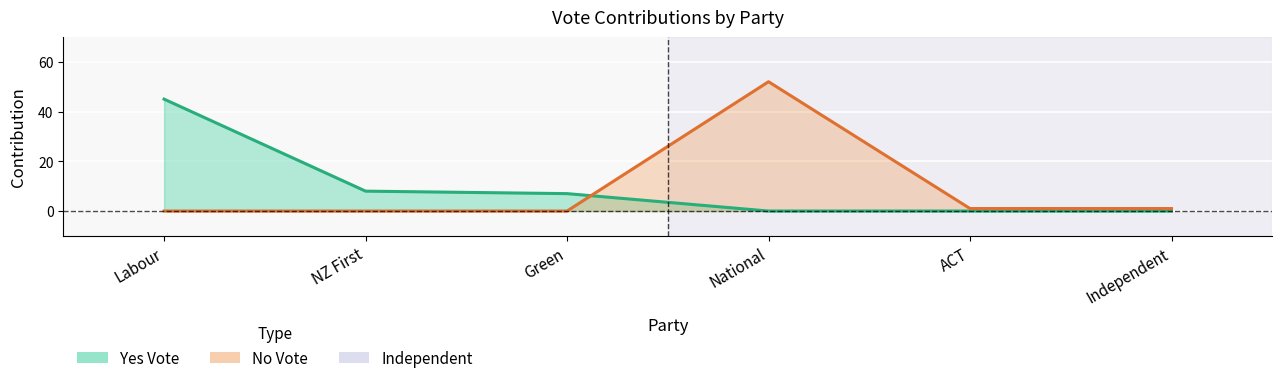

What is the label of the 3rd point from the right?

National